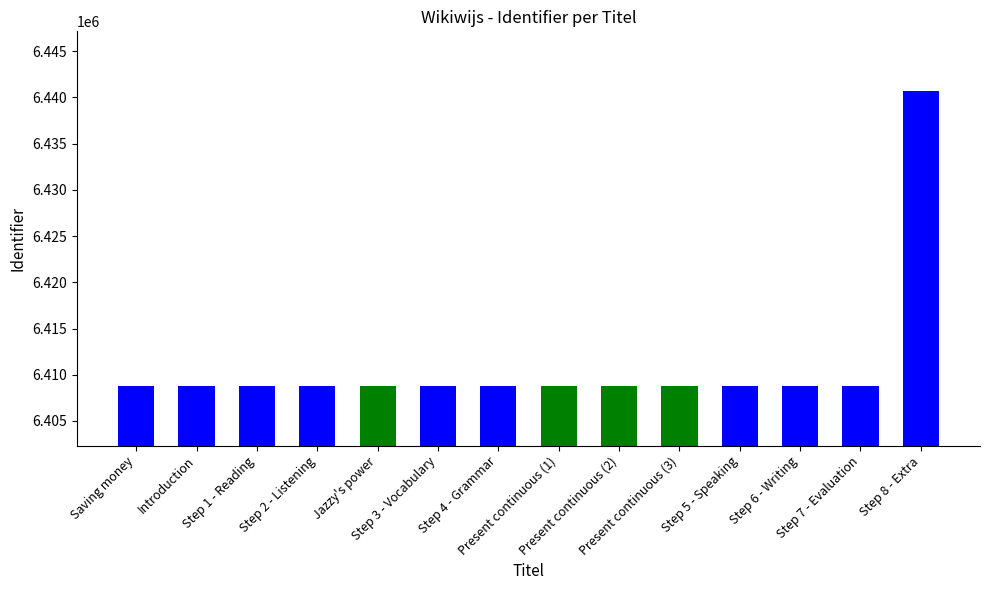

What is the value of the 14th bar from the left?

6440712